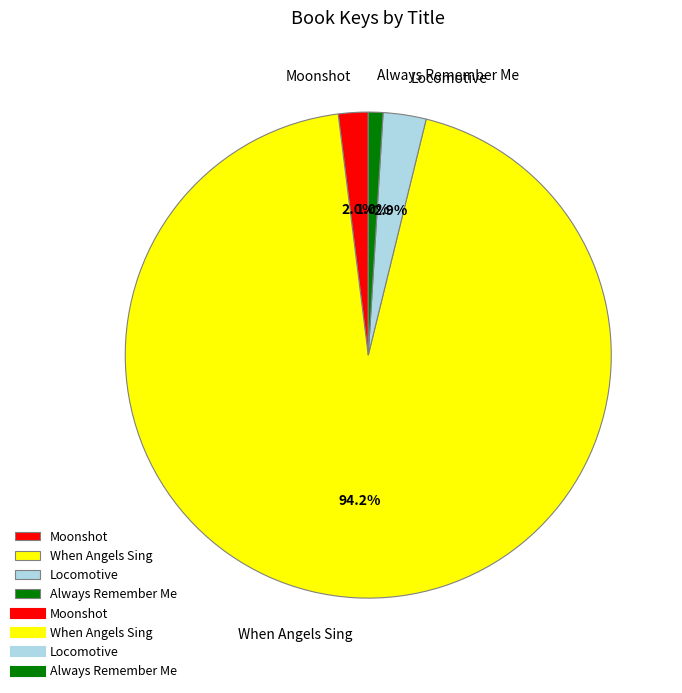

How many slices are in this pie chart?

4